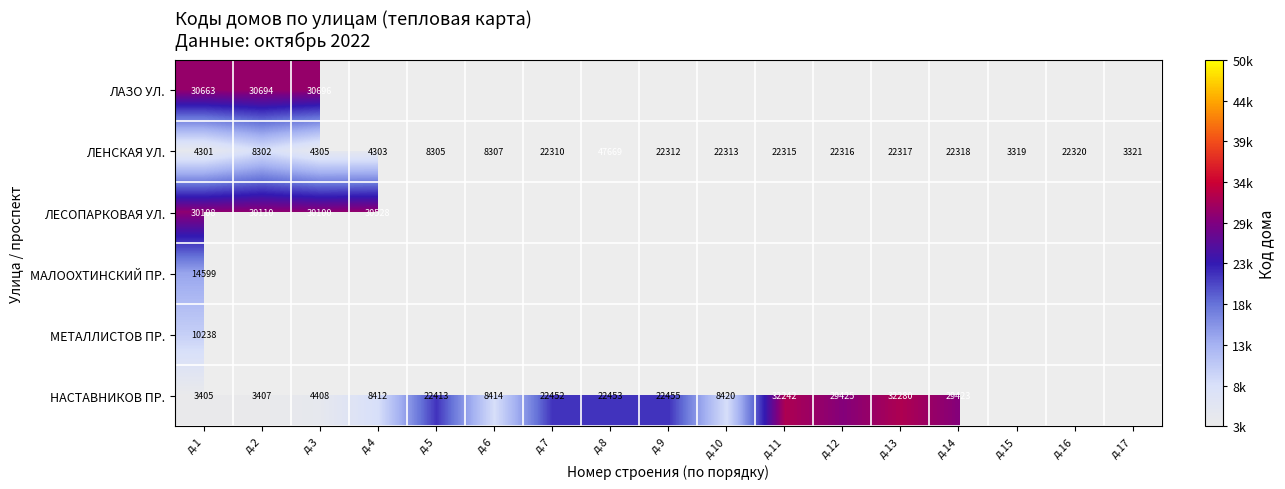

What value does the ЛЕНСКАЯ УЛ. series have at д.1?

4301